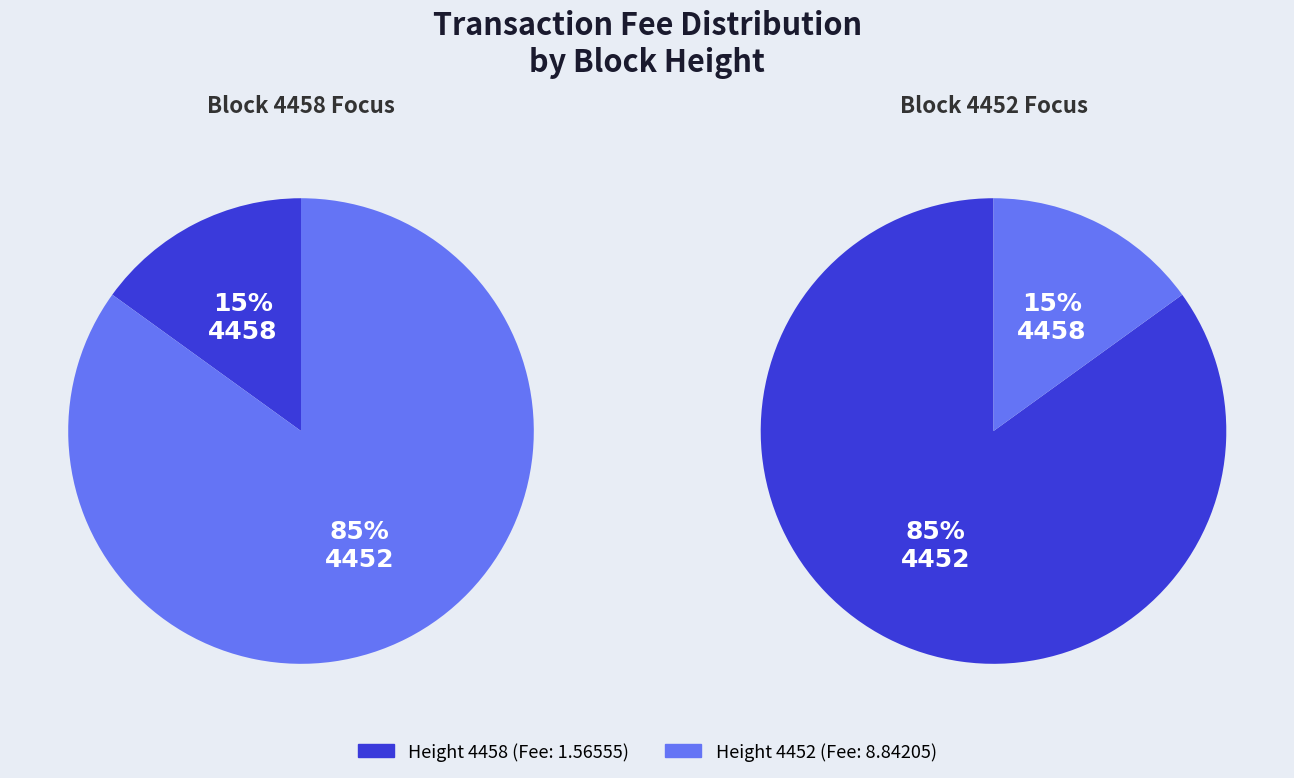

Does any single category account for the majority?

Yes